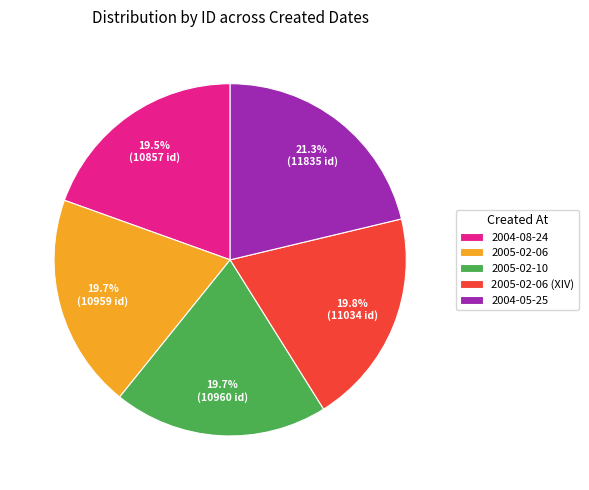

Which category has the biggest portion of the pie?

2004-05-25